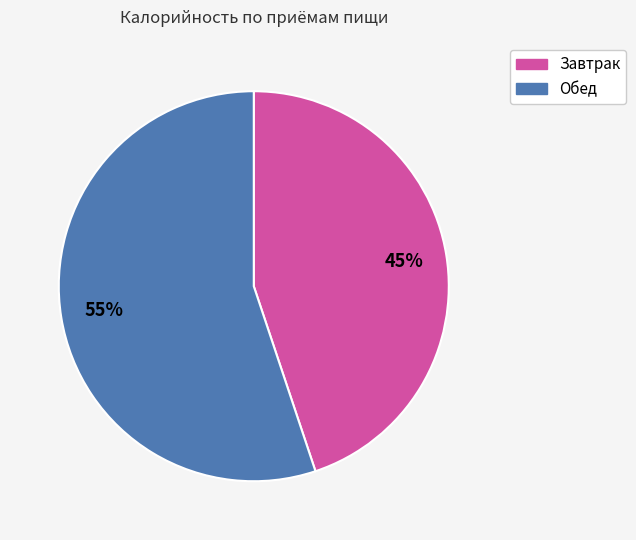

Is it true that Завтрак is 59% of the pie?

False